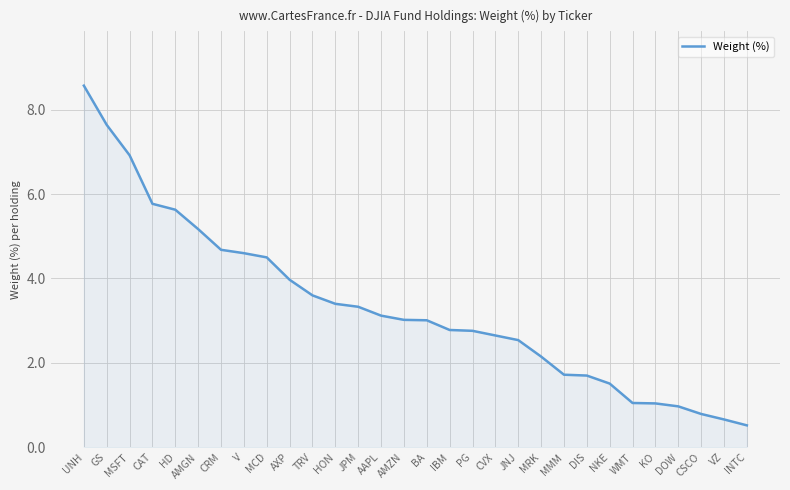

What is the approximate value at MSFT?

6.9